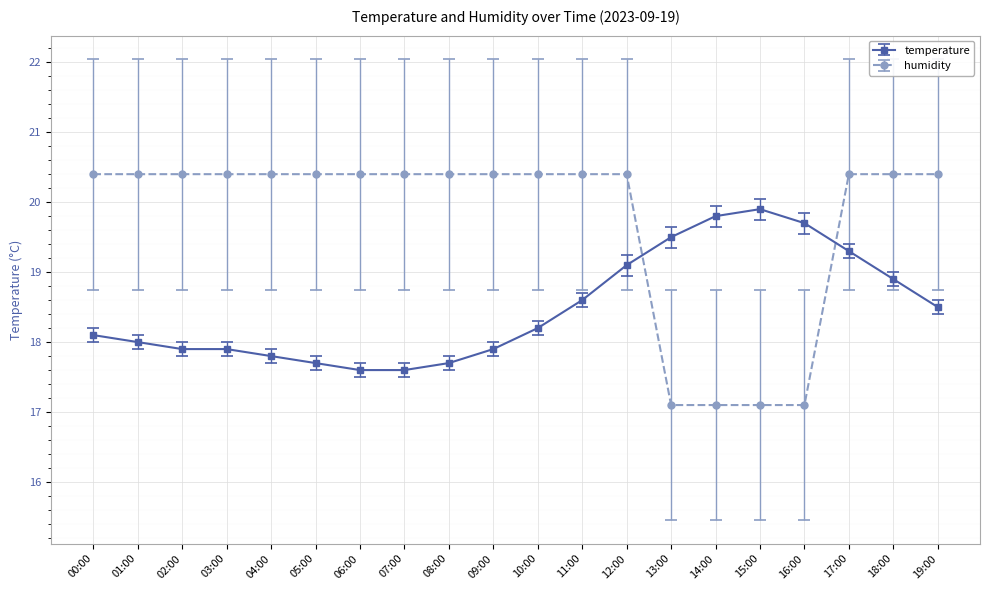

Which series changed the most between 08:00 and 15:00?

humidity